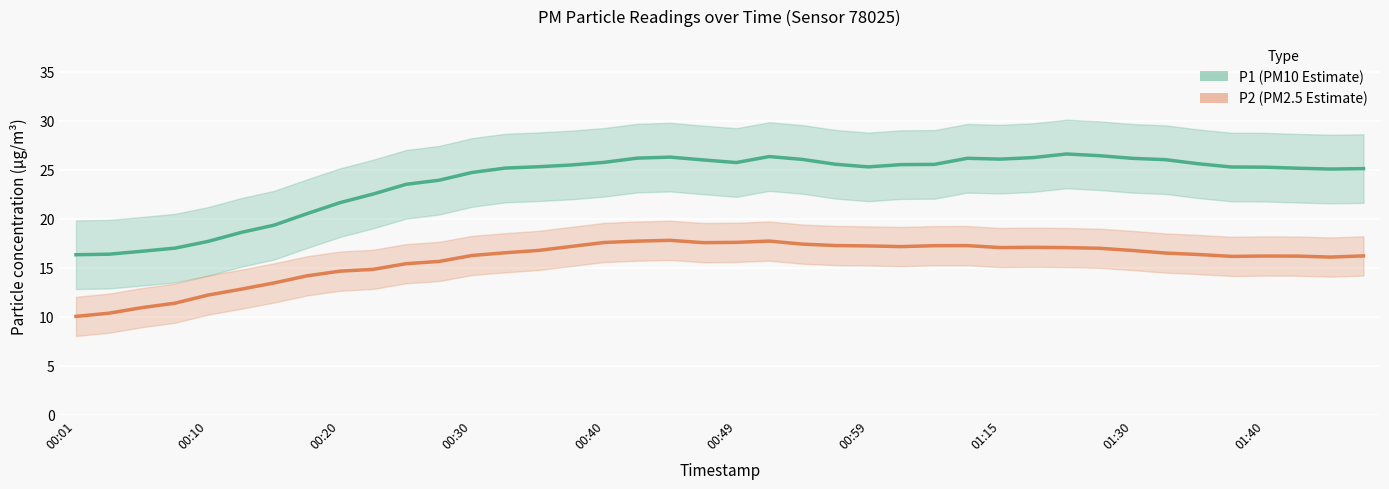

True or false: P1 (PM10 Estimate) has a value of 40.6 at 01:40.

False